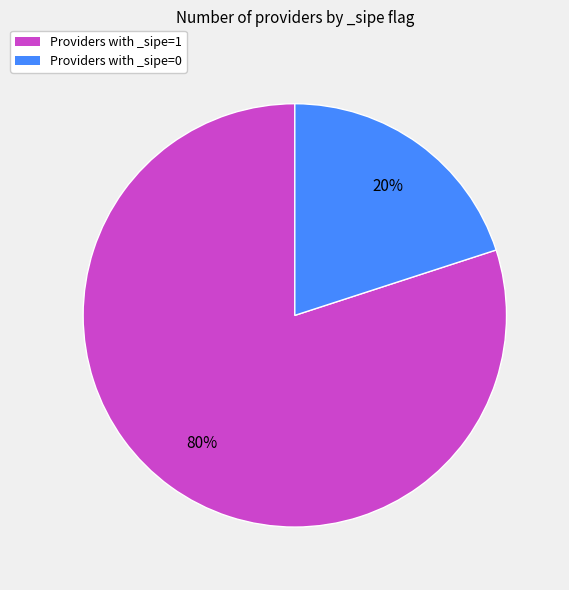

How many slices are in this pie chart?

2